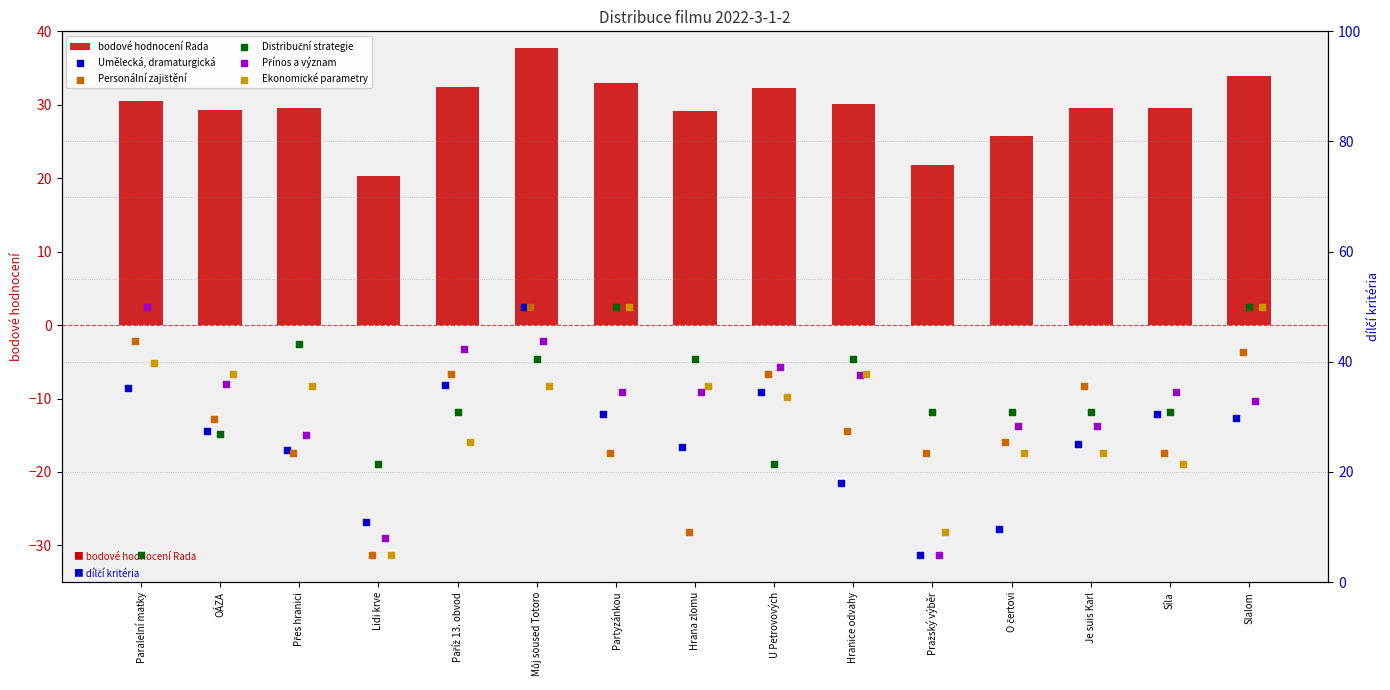

What is the difference between the second highest and minimum values in the bodové hodnocení Rada series?

13.6